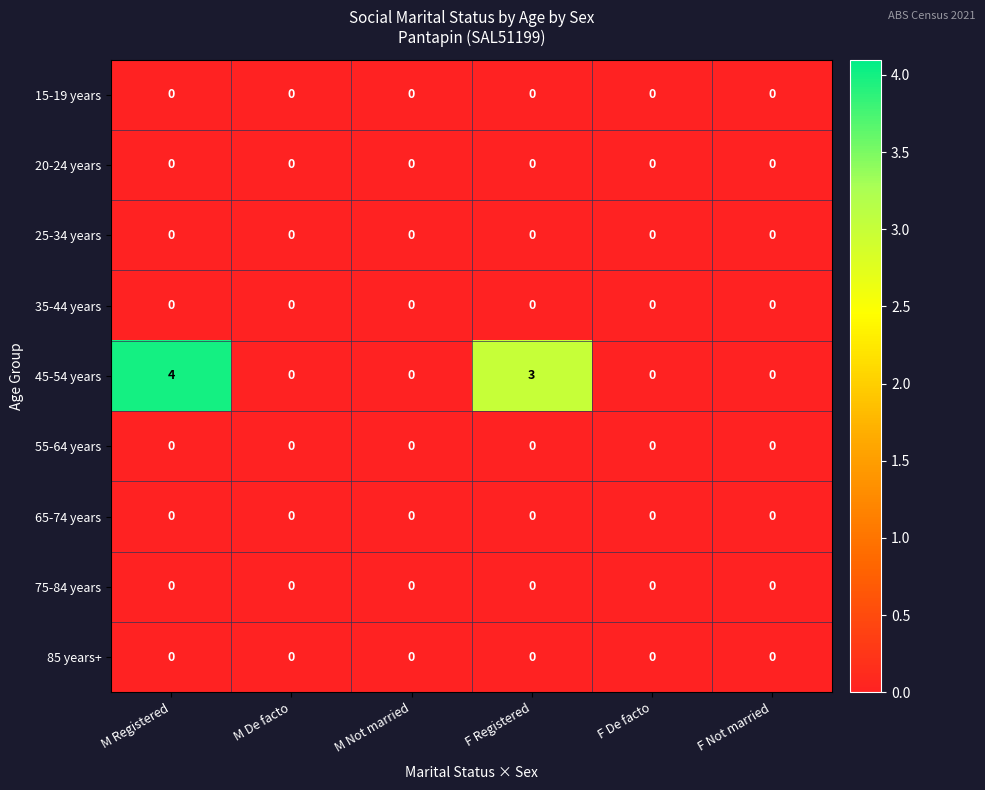

Which series has the widest spread of values?

45-54 years